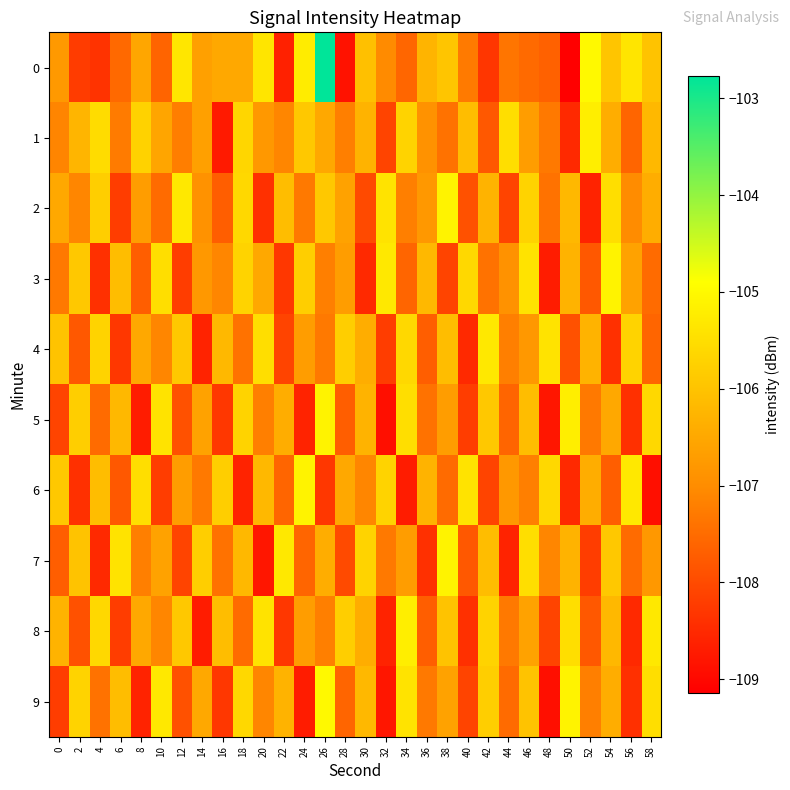

At how many categories does at least one series exceed -106?

29